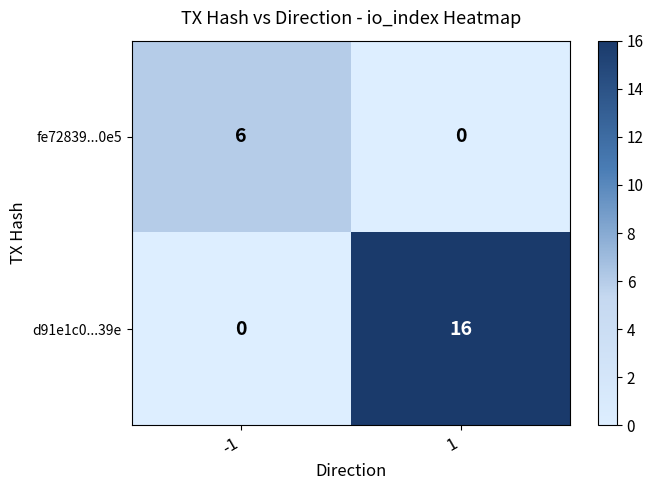

At 1, list the series in order from largest to smallest.

d91e1c0...39e, fe72839...0e5